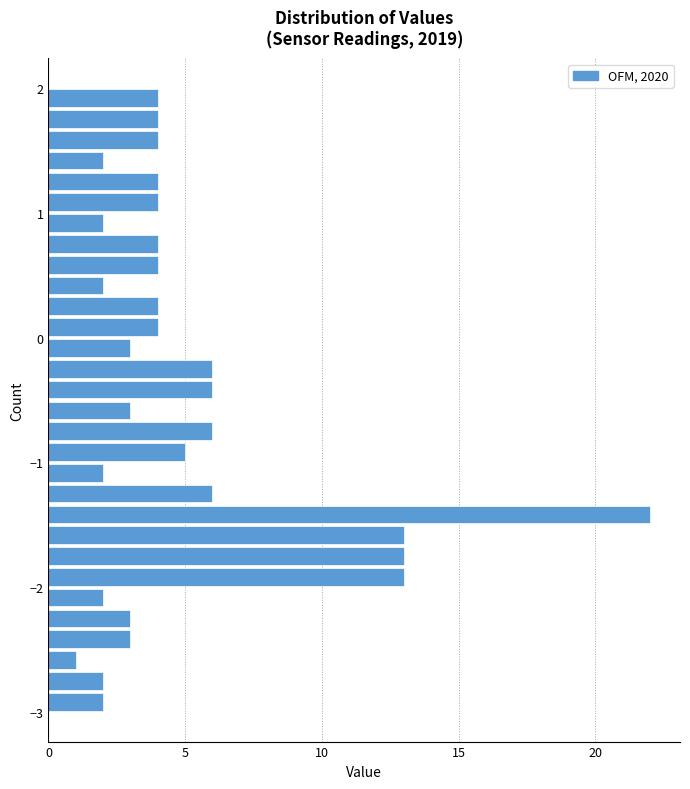

Around what value on the y-axis is the longest bar? Give the approximate position of its centre, as read against the axis.

-1.4